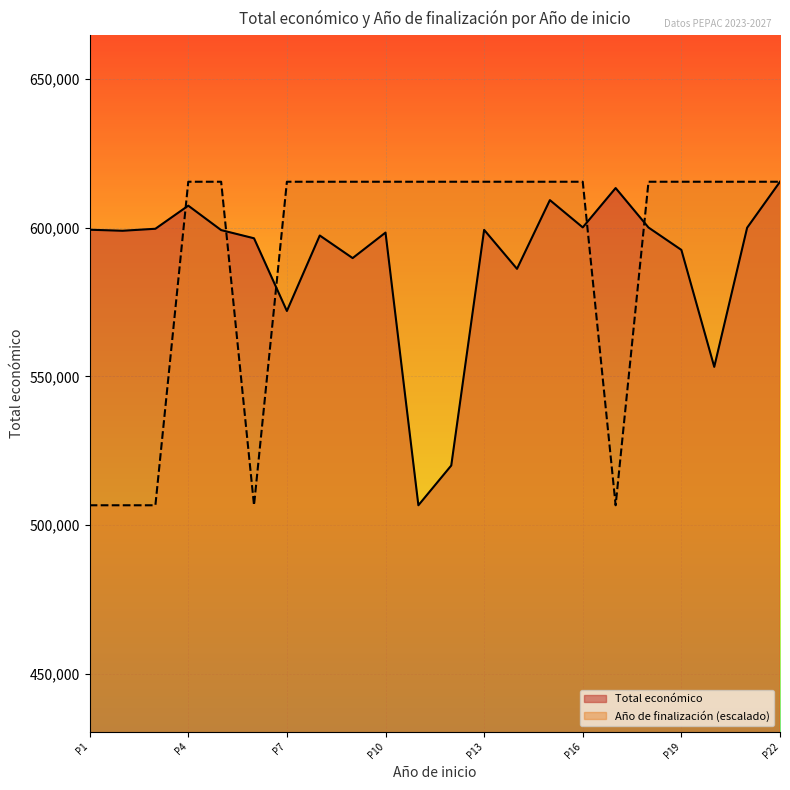

How many intersections are there between Año de finalización and Total económico?

6